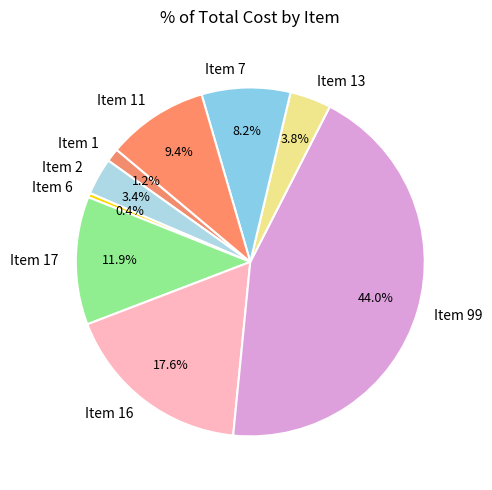

How much of the chart is everything except Item 13?

96.2%